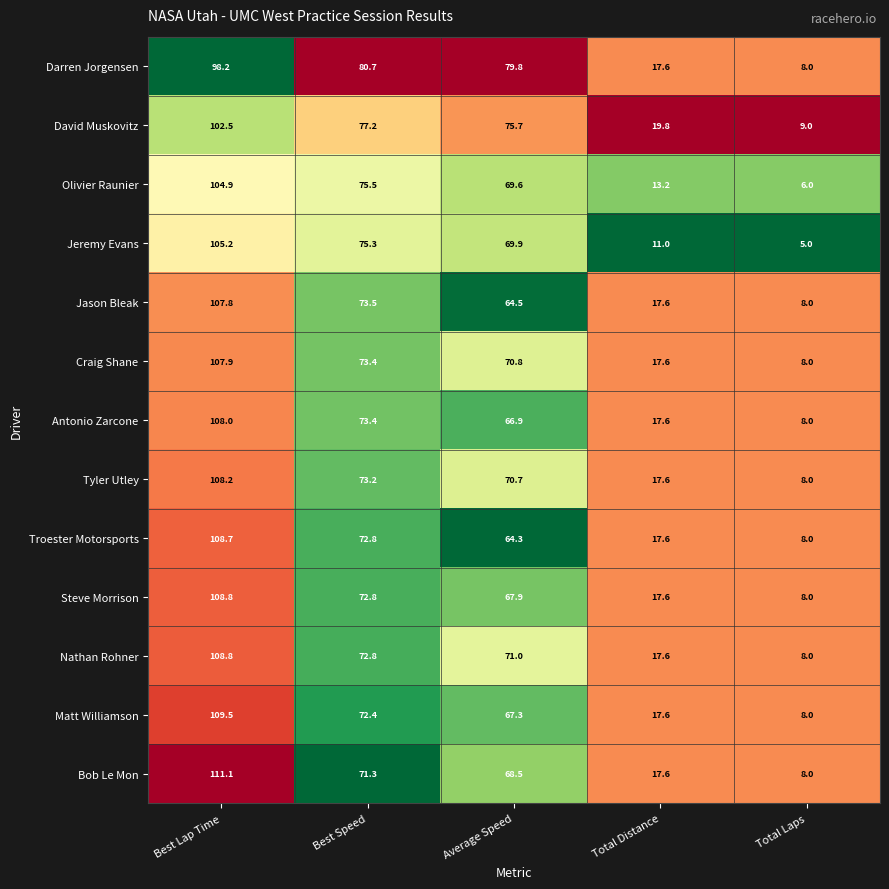

How many distinct data groups are displayed?

13